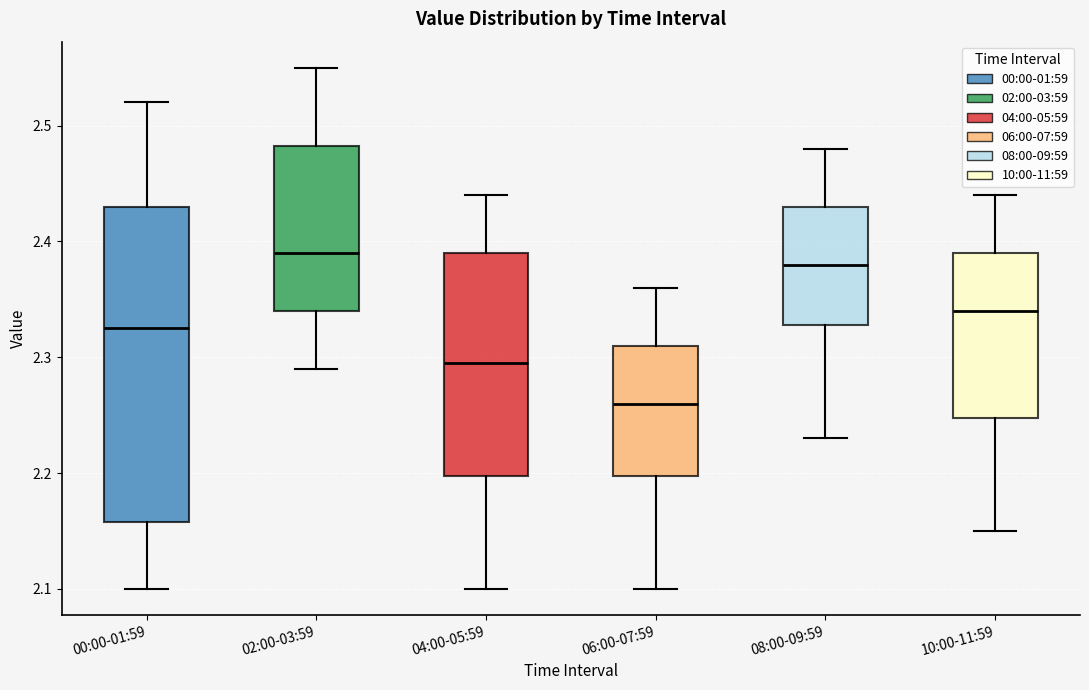

Reading left to right, transcribe this box plot: for each box, give where its median line is, the range the box spans, and where its two whiskers end, as read against the y-axis. The values are not printed on the chart, so give them approximately, as read against the axis.

00:00-01:59: median 2.33, box 2.16 to 2.43, whiskers 2.10 to 2.52
02:00-03:59: median 2.39, box 2.34 to 2.48, whiskers 2.29 to 2.55
04:00-05:59: median 2.30, box 2.20 to 2.39, whiskers 2.10 to 2.44
06:00-07:59: median 2.26, box 2.20 to 2.31, whiskers 2.10 to 2.36
08:00-09:59: median 2.38, box 2.33 to 2.43, whiskers 2.23 to 2.48
10:00-11:59: median 2.34, box 2.25 to 2.39, whiskers 2.15 to 2.44